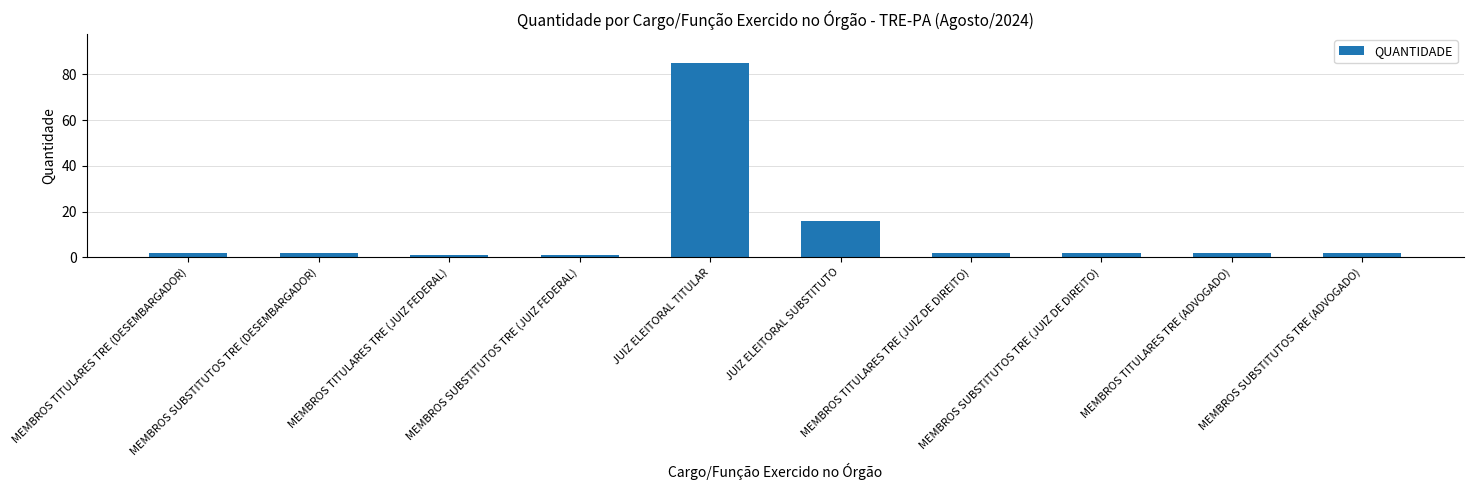

What is the difference between the values at JUIZ ELEITORAL TITULAR and MEMBROS TITULARES TRE (JUIZ FEDERAL)?

84